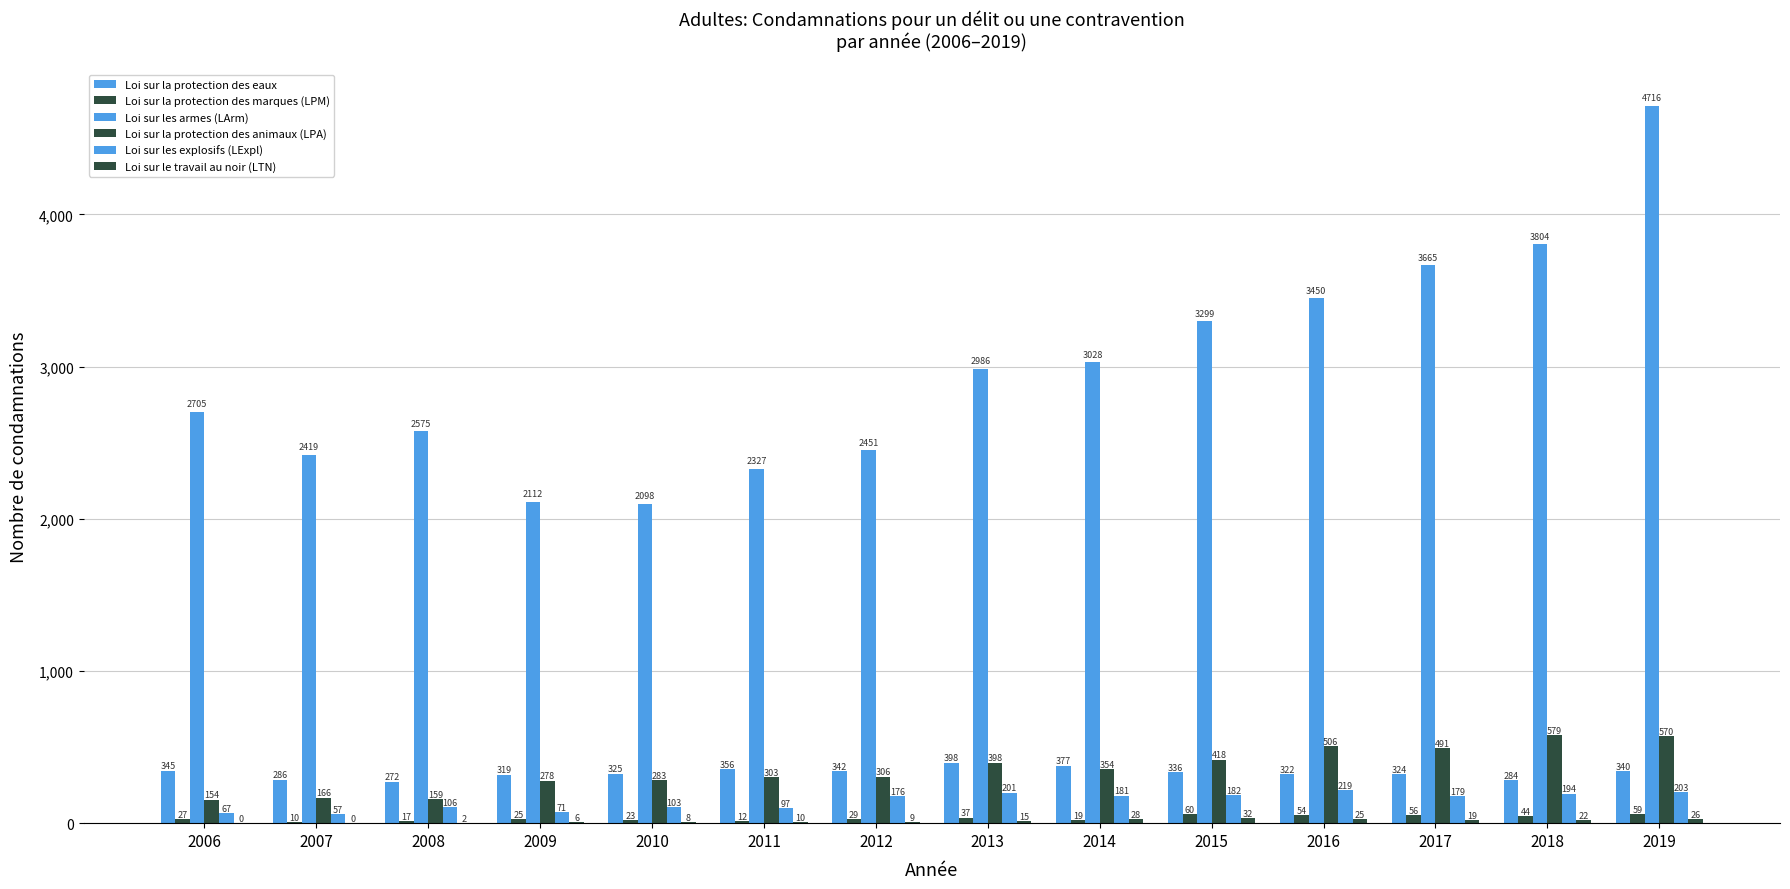

List the series in order of their peak value, lowest first.

Loi sur le travail au noir (LTN), Loi sur la protection des marques (LPM), Loi sur les explosifs (LExpl), Loi sur la protection des eaux, Loi sur la protection des animaux (LPA), Loi sur les armes (LArm)